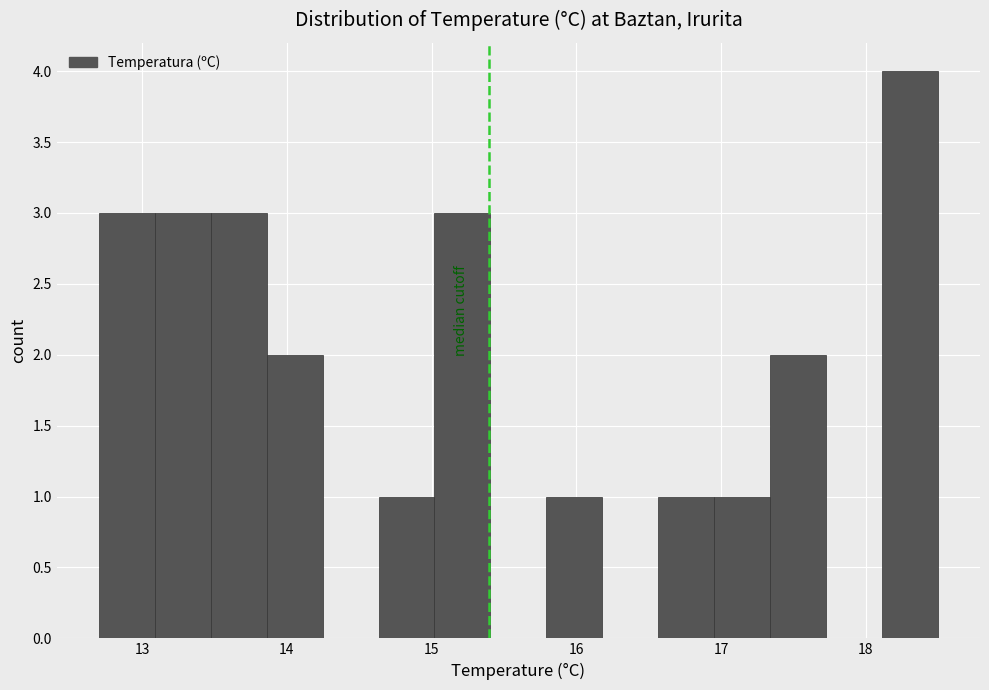

Around what value on the x-axis is the tallest bar? Give the approximate position of its centre, as read against the axis.

18.3